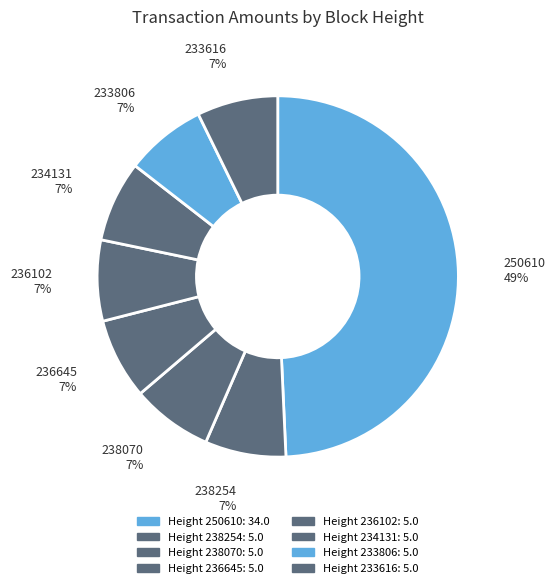

How many segments does this pie chart have?

8